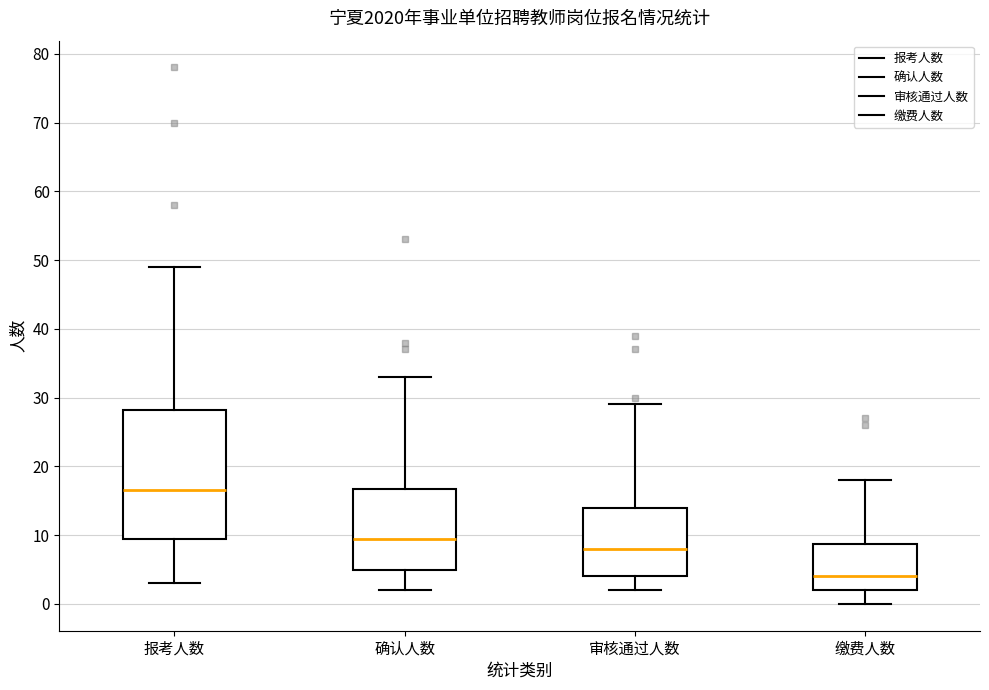

Reading left to right, transcribe this box plot: for each box, give where its median line is, the range the box spans, and where its two whiskers end, as read against the y-axis. The values are not printed on the chart, so give them approximately, as read against the axis.

报考人数: median 17, box 10 to 28, whiskers 3 to 49
确认人数: median 10, box 5 to 17, whiskers 2 to 33
审核通过人数: median 8, box 4 to 14, whiskers 2 to 29
缴费人数: median 4, box 2 to 9, whiskers 0 to 18